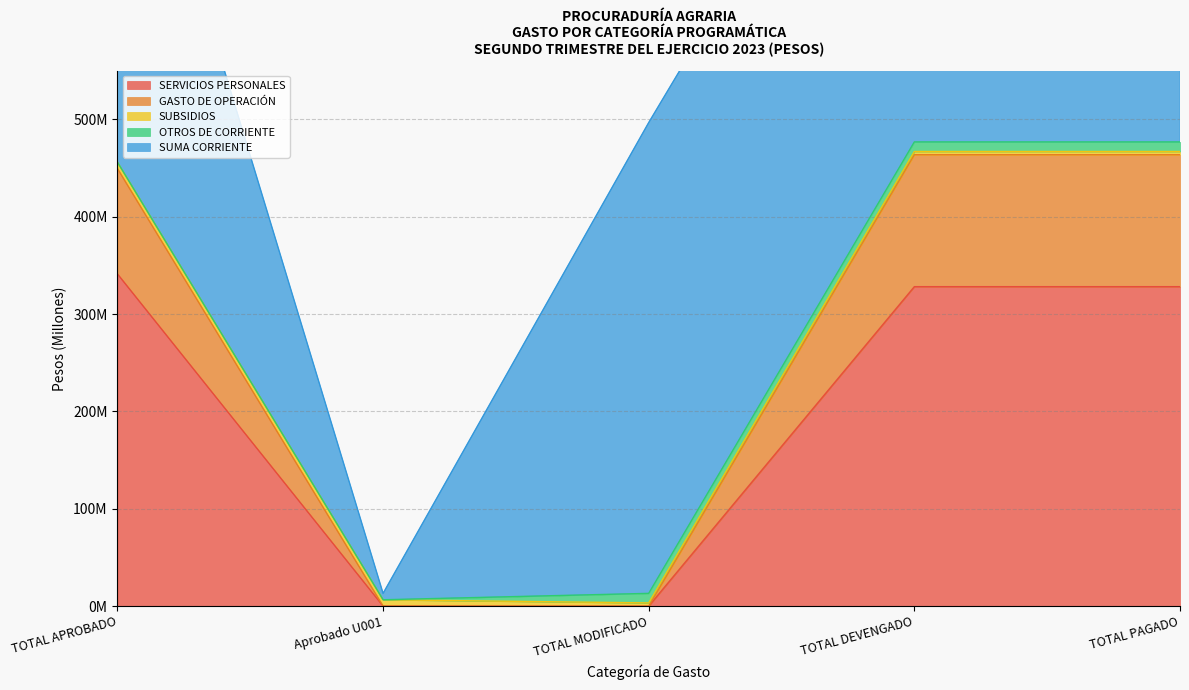

What value does the SUBSIDIOS series have at Aprobado U001?

6562836.0